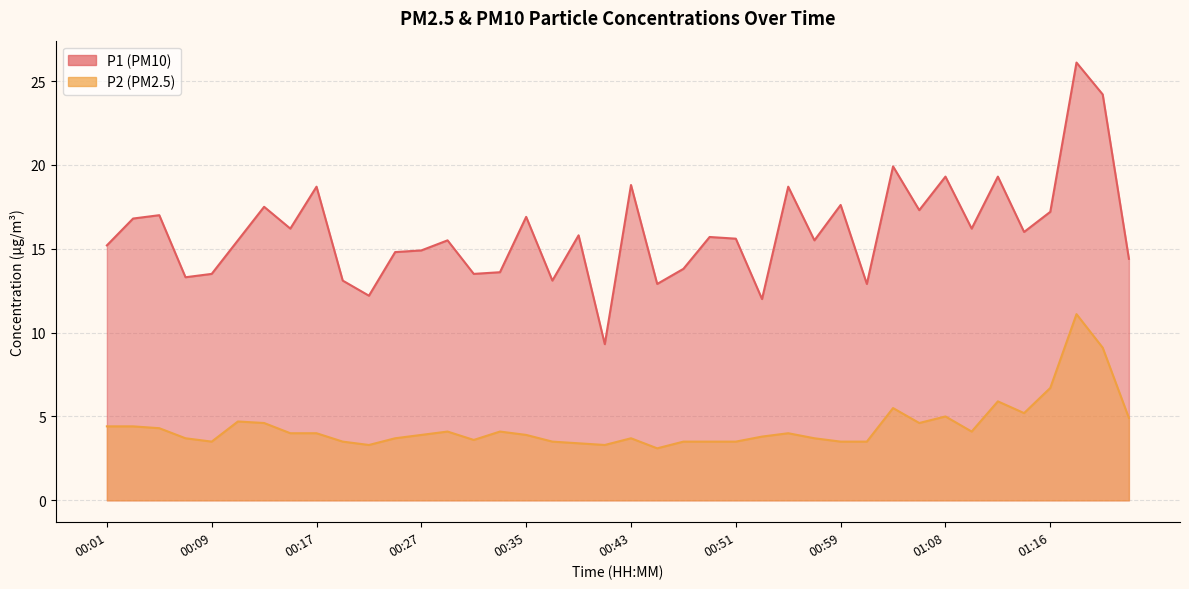

What is the lowest value of the P1 series?

9.3